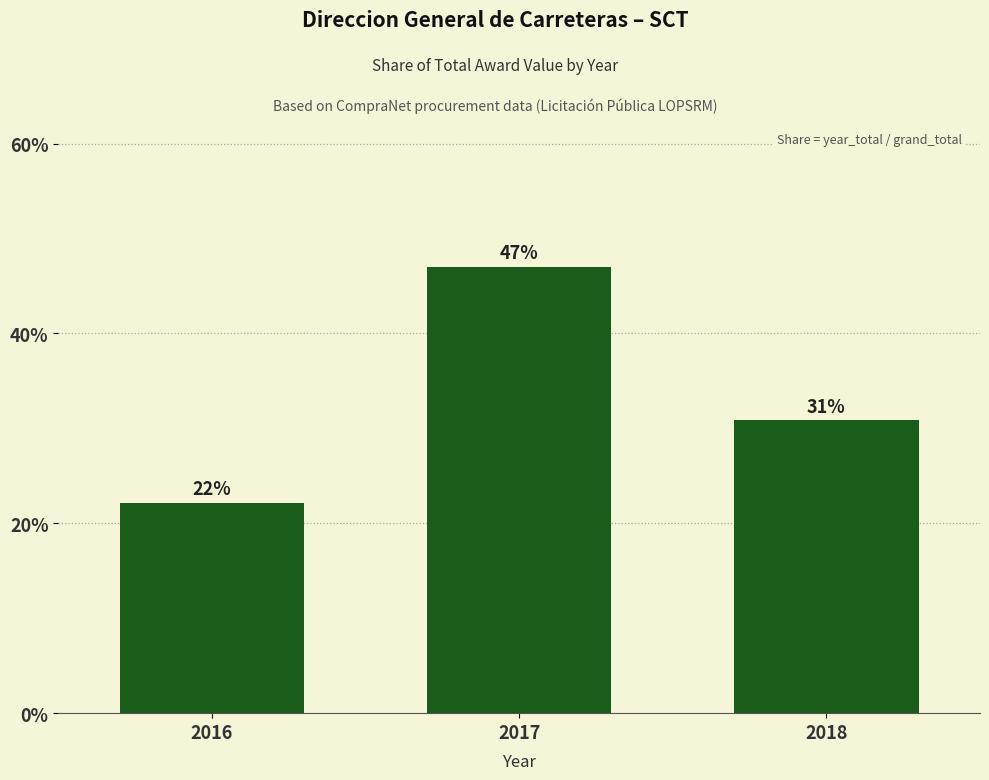

What is the difference between the values at 2018 and 2016?

8.7